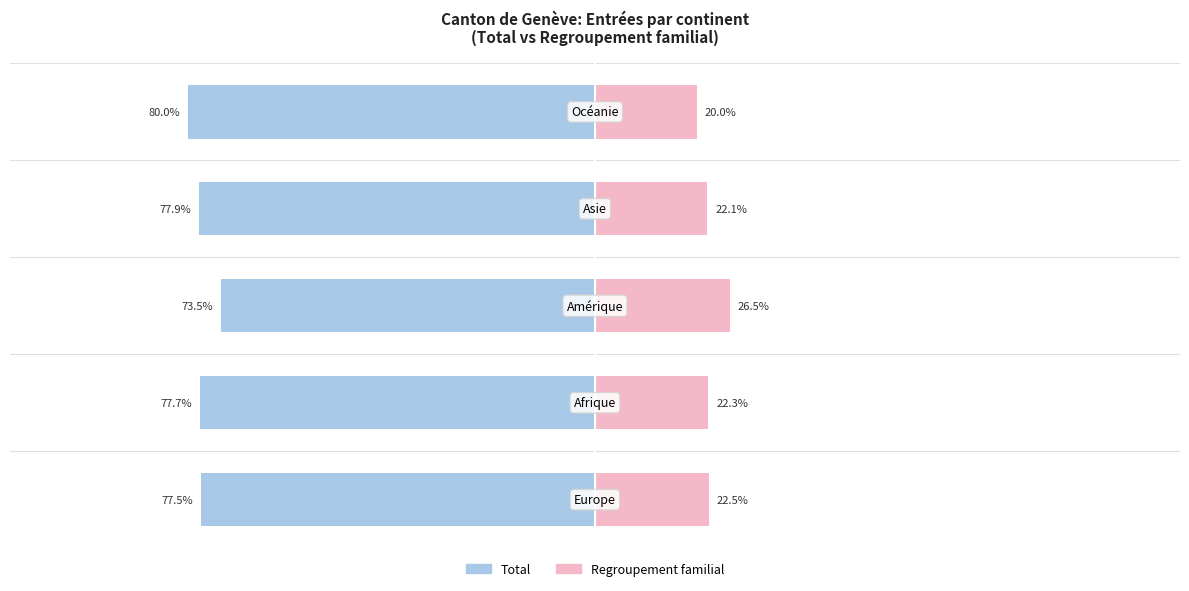

How many values in the Regroupement familial series are below 22?

1